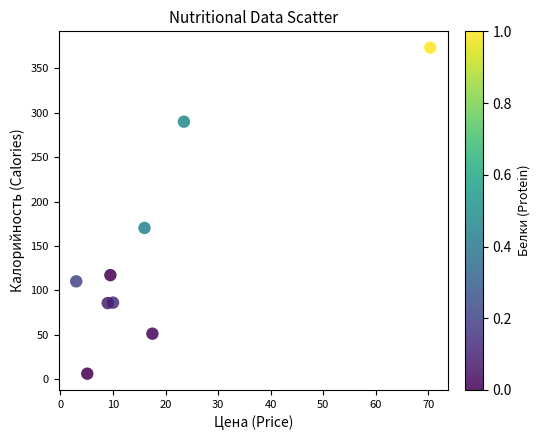

What Y value in the scatter plot is closest to 189?

170.2